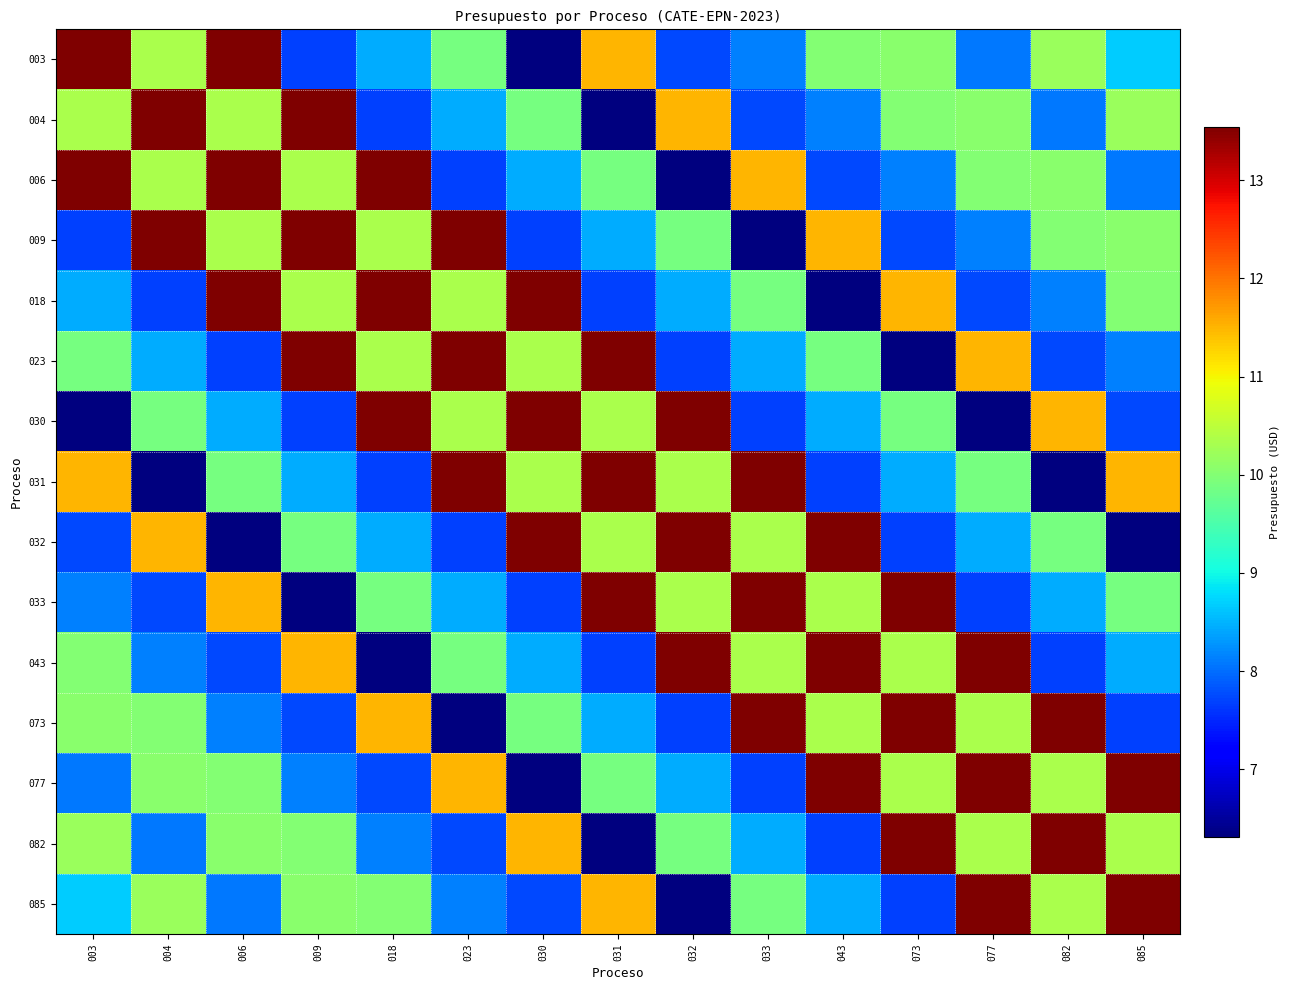

Reading left to right, what are all the values shown in this chart?

003: 003=13.5	004=10.3	006=13.5	009=7.7	018=8.4	023=9.9	030=6.3	031=11.5	032=7.7	033=8.1	043=10.0	073=10.0	077=8.1	082=10.2	085=8.7
004: 003=10.3	004=13.5	006=10.3	009=13.5	018=7.7	023=8.4	030=9.9	031=6.3	032=11.5	033=7.7	043=8.1	073=10.0	077=10.0	082=8.1	085=10.2
006: 003=13.5	004=10.3	006=13.5	009=10.3	018=13.5	023=7.7	030=8.4	031=9.9	032=6.3	033=11.5	043=7.7	073=8.1	077=10.0	082=10.0	085=8.1
009: 003=7.7	004=13.5	006=10.3	009=13.5	018=10.3	023=13.5	030=7.7	031=8.4	032=9.9	033=6.3	043=11.5	073=7.7	077=8.1	082=10.0	085=10.0
018: 003=8.4	004=7.7	006=13.5	009=10.3	018=13.5	023=10.3	030=13.5	031=7.7	032=8.4	033=9.9	043=6.3	073=11.5	077=7.7	082=8.1	085=10.0
023: 003=9.9	004=8.4	006=7.7	009=13.5	018=10.3	023=13.5	030=10.3	031=13.5	032=7.7	033=8.4	043=9.9	073=6.3	077=11.5	082=7.7	085=8.1
030: 003=6.3	004=9.9	006=8.4	009=7.7	018=13.5	023=10.3	030=13.5	031=10.3	032=13.5	033=7.7	043=8.4	073=9.9	077=6.3	082=11.5	085=7.7
031: 003=11.5	004=6.3	006=9.9	009=8.4	018=7.7	023=13.5	030=10.3	031=13.5	032=10.3	033=13.5	043=7.7	073=8.4	077=9.9	082=6.3	085=11.5
032: 003=7.7	004=11.5	006=6.3	009=9.9	018=8.4	023=7.7	030=13.5	031=10.3	032=13.5	033=10.3	043=13.5	073=7.7	077=8.4	082=9.9	085=6.3
033: 003=8.1	004=7.7	006=11.5	009=6.3	018=9.9	023=8.4	030=7.7	031=13.5	032=10.3	033=13.5	043=10.3	073=13.5	077=7.7	082=8.4	085=9.9
043: 003=10.0	004=8.1	006=7.7	009=11.5	018=6.3	023=9.9	030=8.4	031=7.7	032=13.5	033=10.3	043=13.5	073=10.3	077=13.5	082=7.7	085=8.4
073: 003=10.0	004=10.0	006=8.1	009=7.7	018=11.5	023=6.3	030=9.9	031=8.4	032=7.7	033=13.5	043=10.3	073=13.5	077=10.3	082=13.5	085=7.7
077: 003=8.1	004=10.0	006=10.0	009=8.1	018=7.7	023=11.5	030=6.3	031=9.9	032=8.4	033=7.7	043=13.5	073=10.3	077=13.5	082=10.3	085=13.5
082: 003=10.2	004=8.1	006=10.0	009=10.0	018=8.1	023=7.7	030=11.5	031=6.3	032=9.9	033=8.4	043=7.7	073=13.5	077=10.3	082=13.5	085=10.3
085: 003=8.7	004=10.2	006=8.1	009=10.0	018=10.0	023=8.1	030=7.7	031=11.5	032=6.3	033=9.9	043=8.4	073=7.7	077=13.5	082=10.3	085=13.5